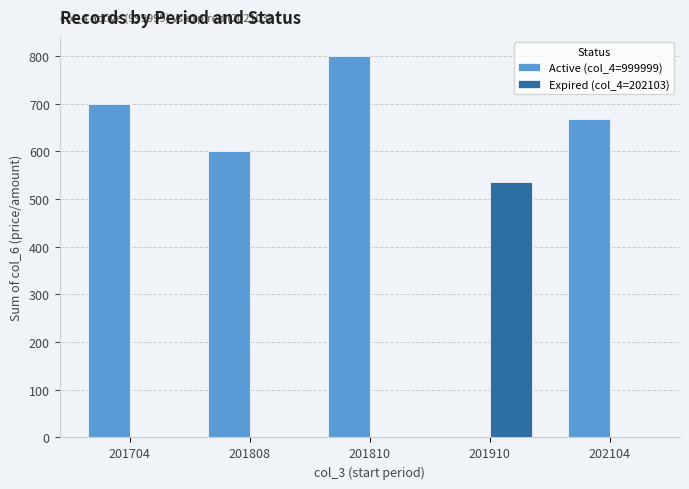

What is the sum of all Active (col_4=999999) values?

2767